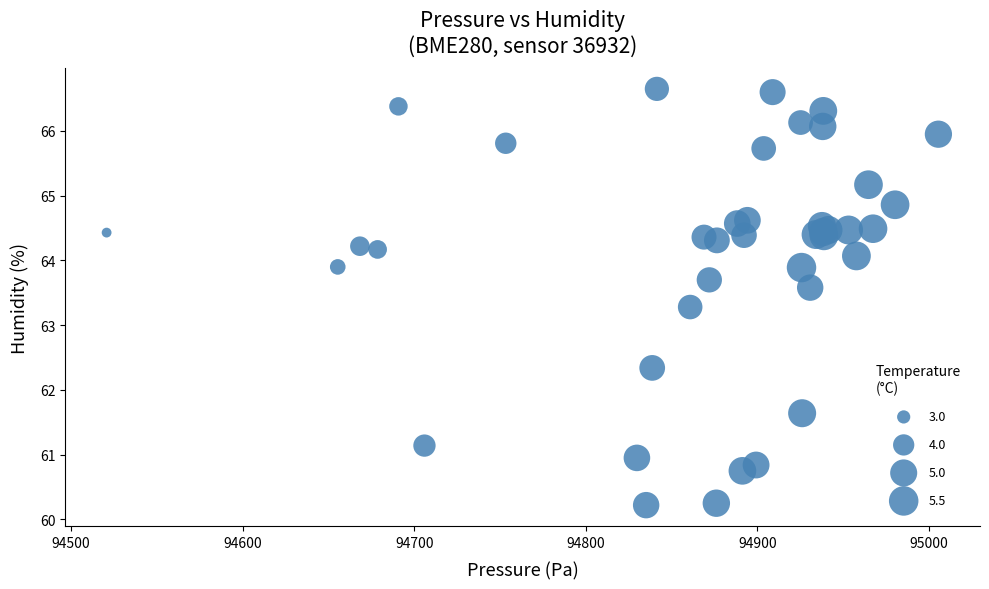

What Y value in the scatter plot is closest to 63?

63.3